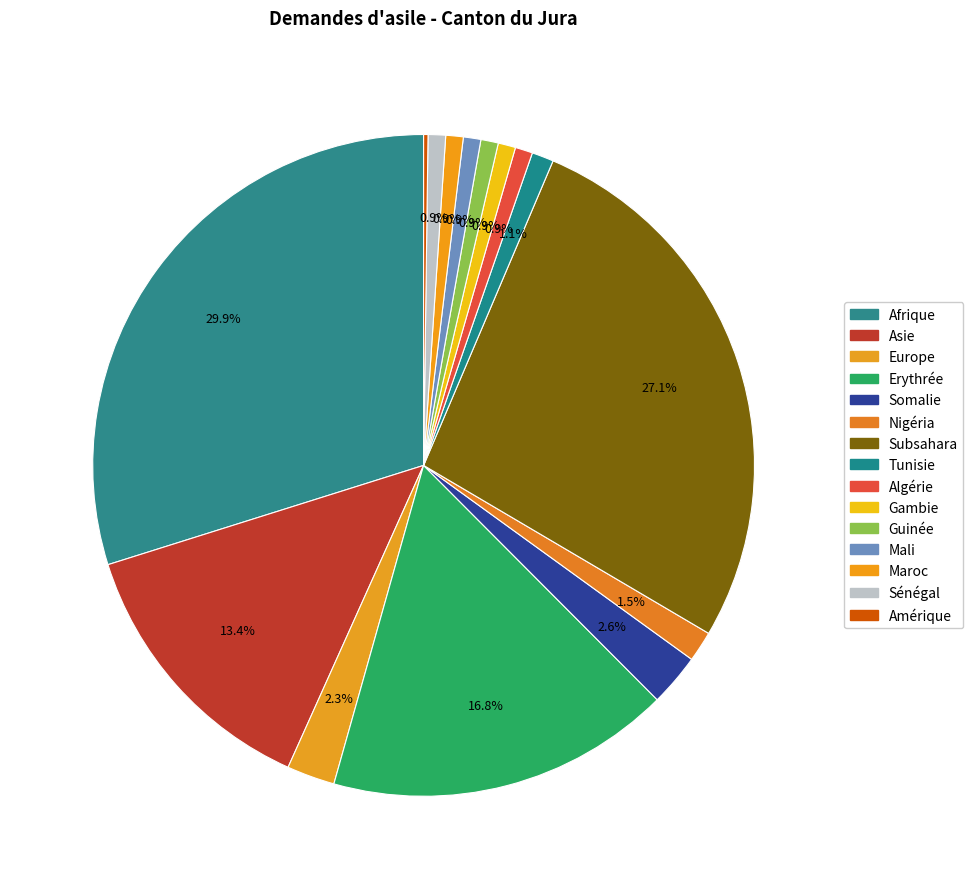

Which category has the biggest portion of the pie?

Afrique